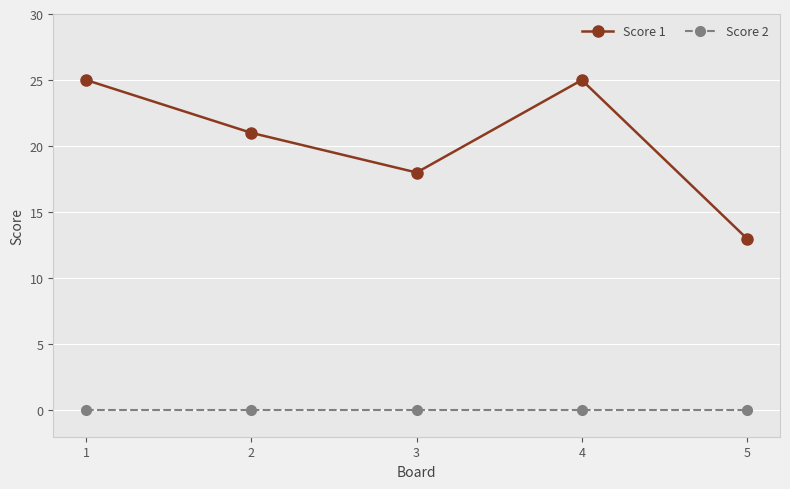

What is the difference between the Score 1 values at 3 and 5?

5